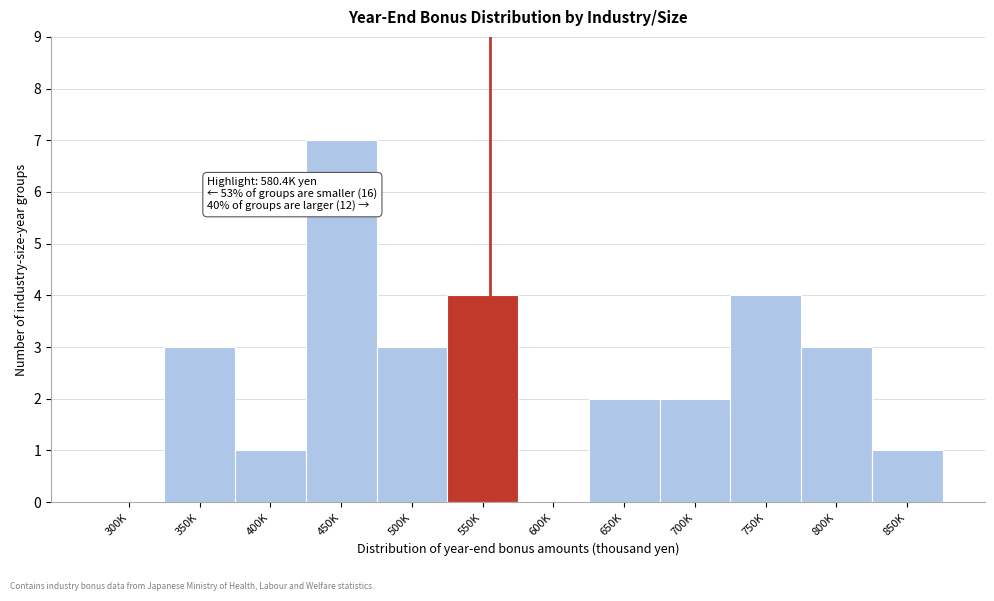

Reading left to right, list all the values displayed in this chart.

300K=0	350K=3	400K=1	450K=7	500K=3	550K=4	600K=0	650K=2	700K=2	750K=4	800K=3	850K=1